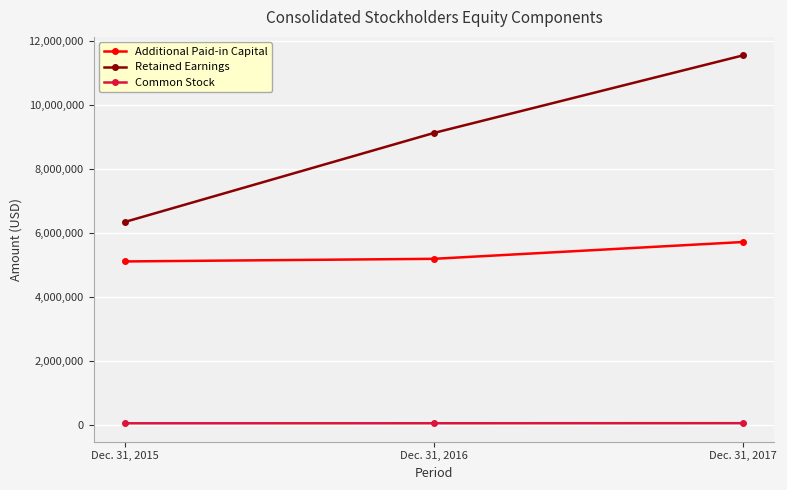

List the labels in order of Additional Paid-in Capital value, smallest first.

Dec. 31, 2015, Dec. 31, 2016, Dec. 31, 2017